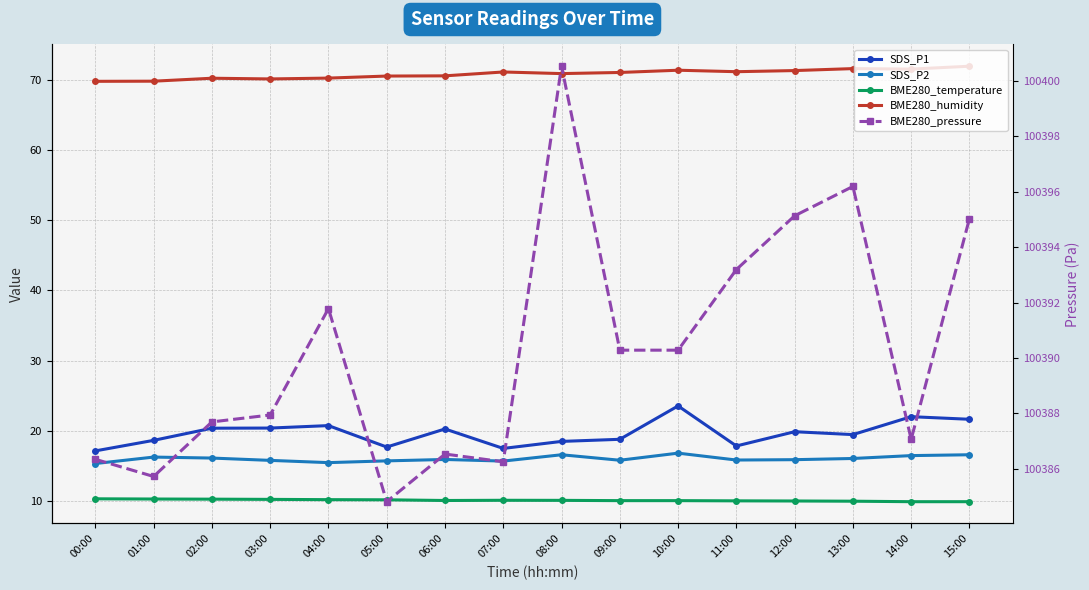

True or false: SDS_P2 has more than 2 points higher than both neighbors.

True